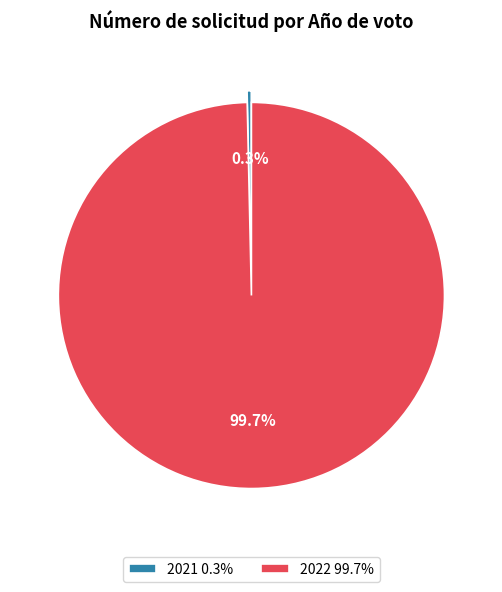

Which slice is the smallest?

2021